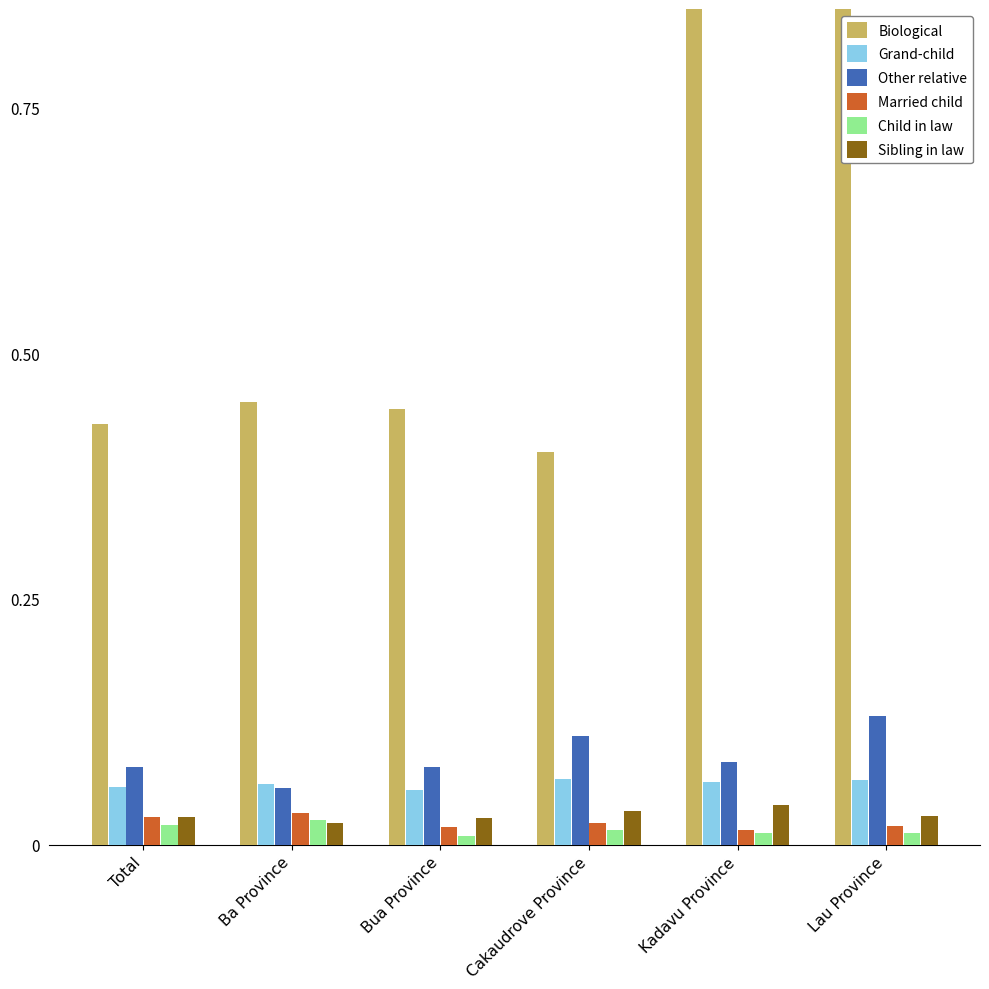

The value of Sibling in law at Bua Province is 0.0. True or false?

True